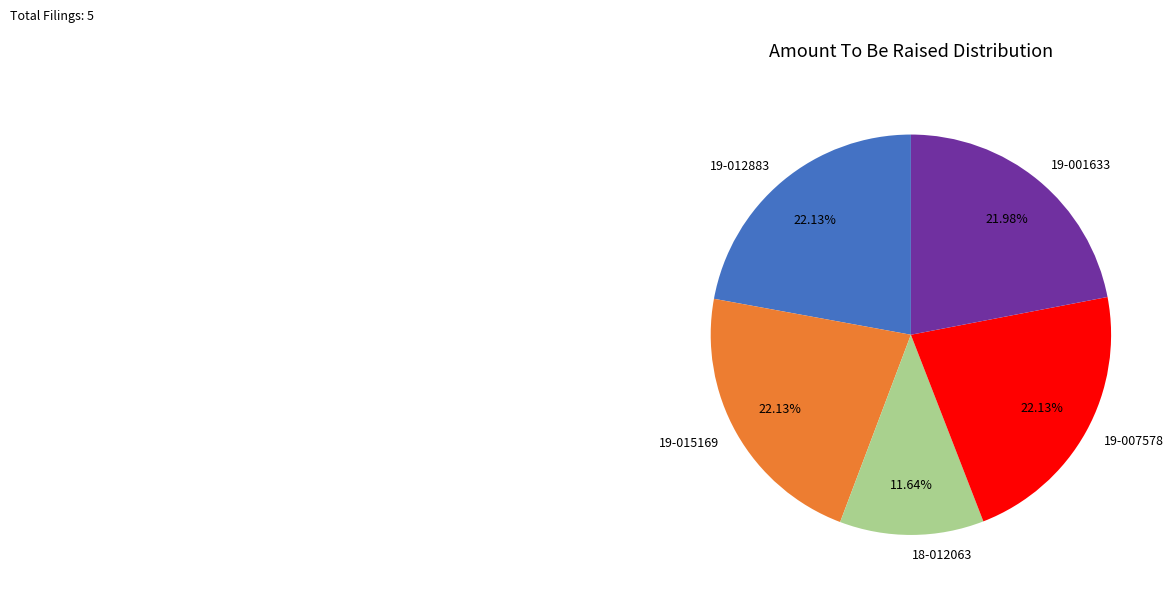

To the nearest percent, what is the average slice percentage?

20%